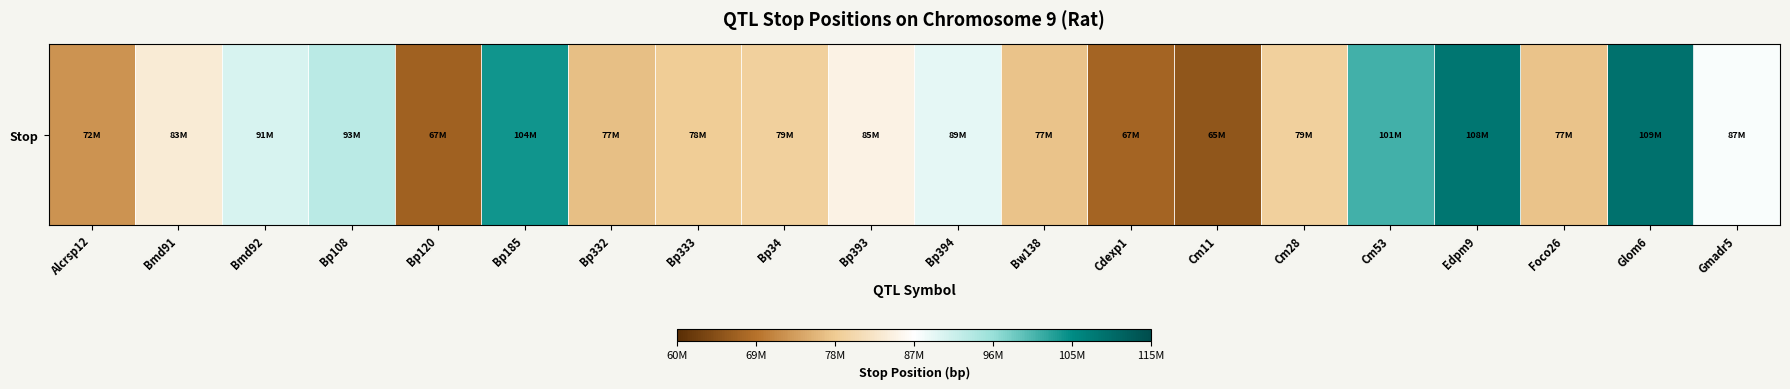

Reading left to right, what are all the values shown in this chart?

72468639	83851531	91114199	93598251	67071200	104821652	77026453	78595166	79271511	85194188	89649921	77535505	67509080	65430519	79271759	101771635	108869687	77535505	109573531	87976209